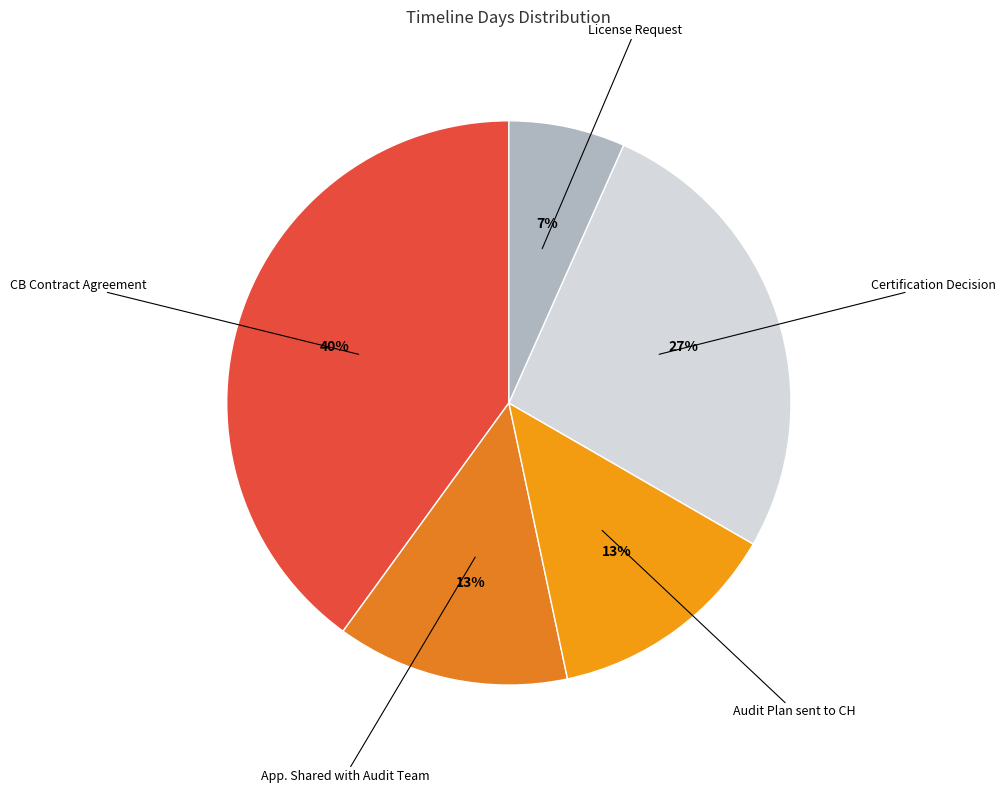

Which has a higher value, App. Shared with Audit Team or CB Contract Agreement?

CB Contract Agreement